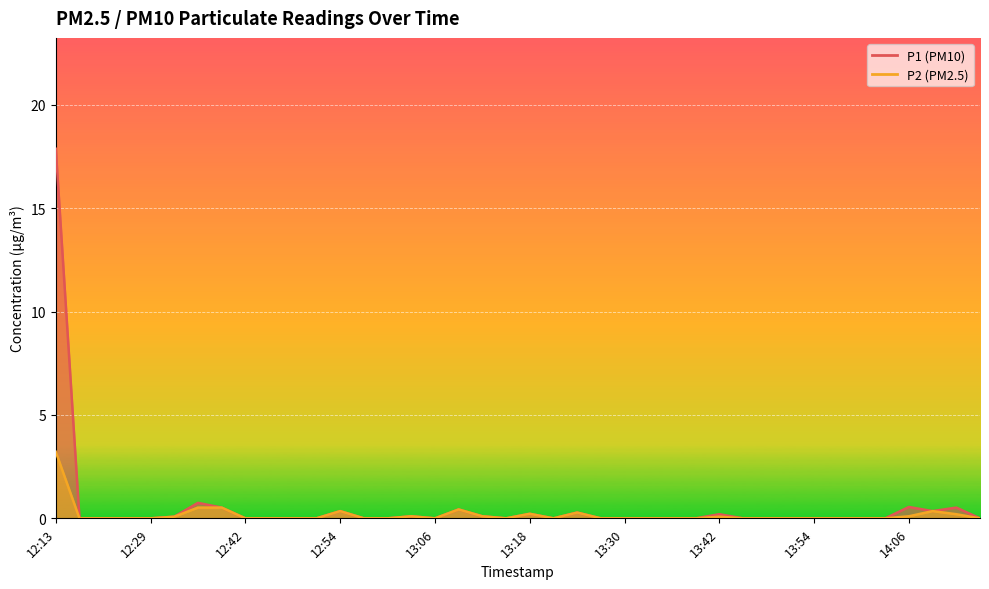

At which category does P1 reach its first local peak?

12:35